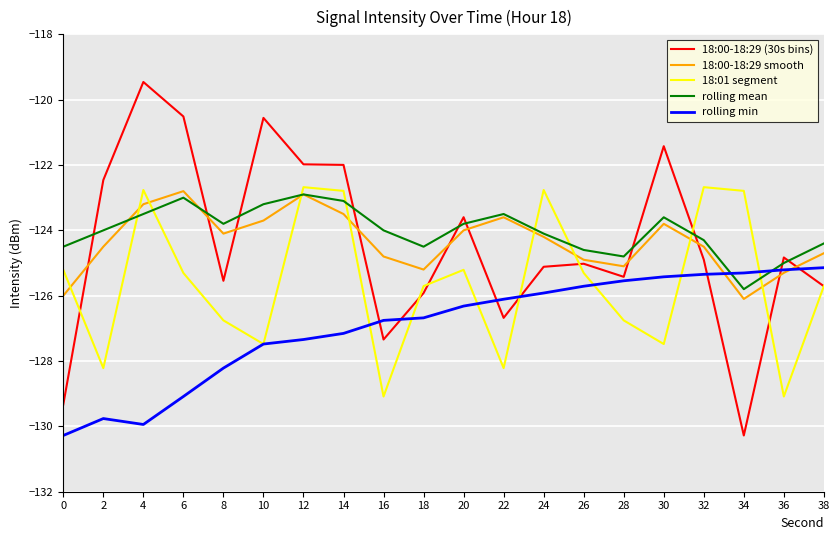

Does the chart have visible grid lines?

Yes